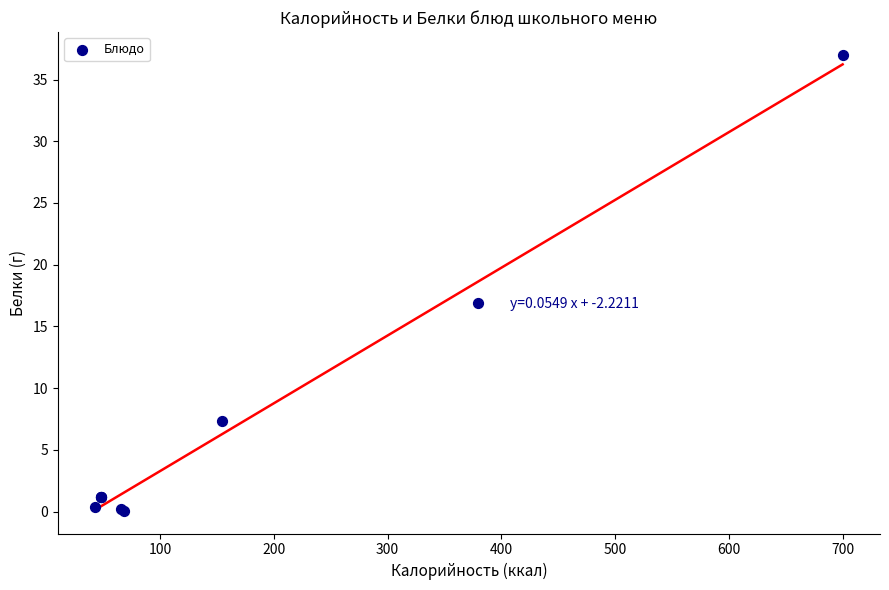

What Y value in the scatter plot is closest to 18?

16.9